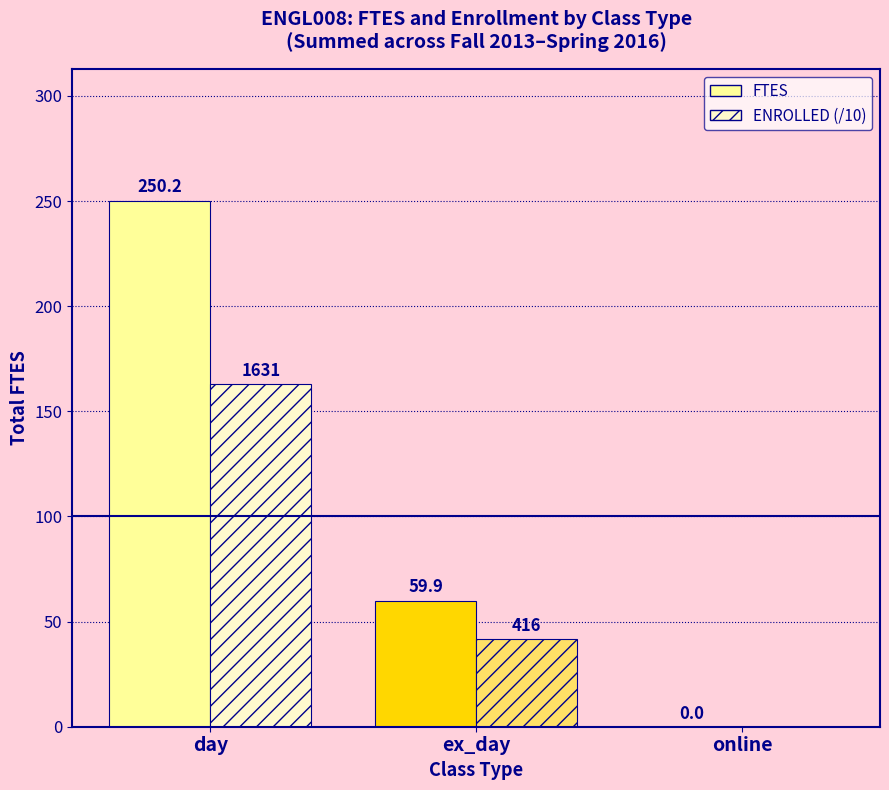

Is the value of FTES at ex_day greater than the value of ENROLLED (/10) at ex_day?

Yes